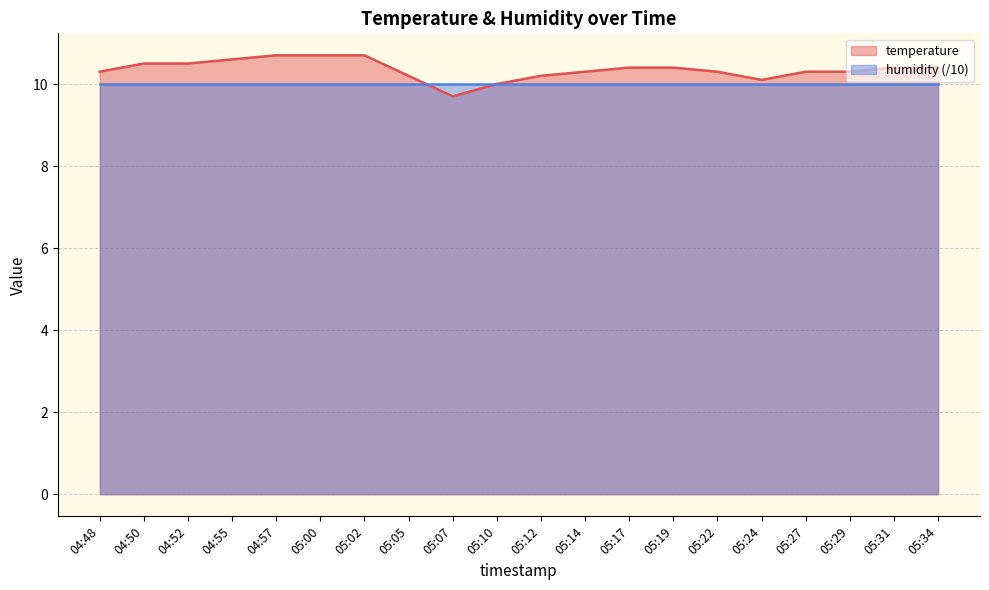

What is the average value?

10.3